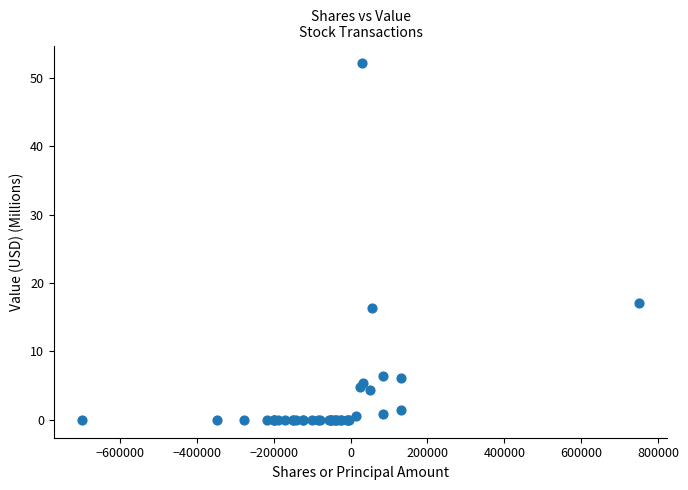

What Y value in the scatter plot is closest to 26?

17.0